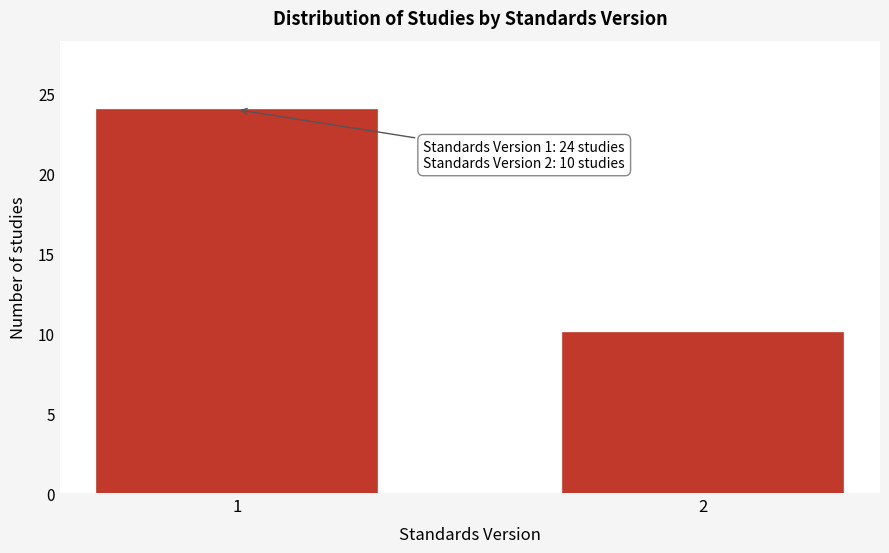

Reading left to right, transcribe all the data shown in this chart.

1=24	2=10